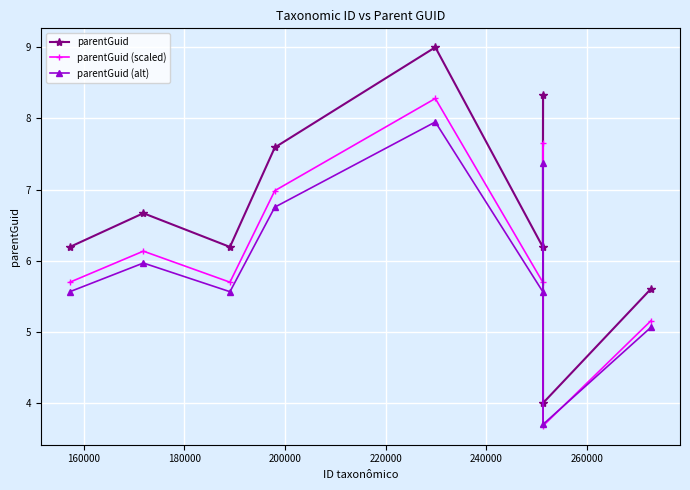

What is the smallest value displayed?

3.7